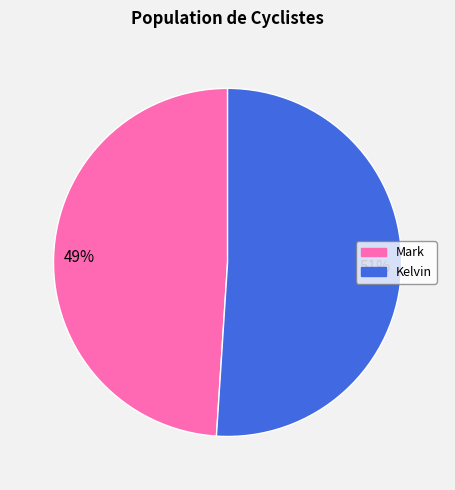

What percentage is the Kelvin slice, to the nearest percent?

51%